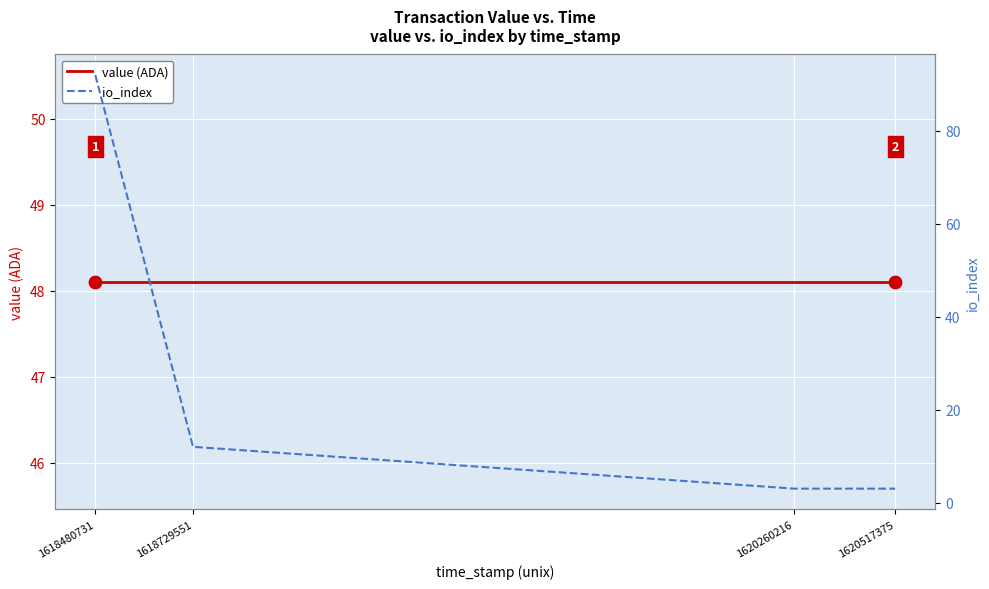

Is the value of io_index at 1620517375 greater than the value of value (ADA) at 1618480731?

No